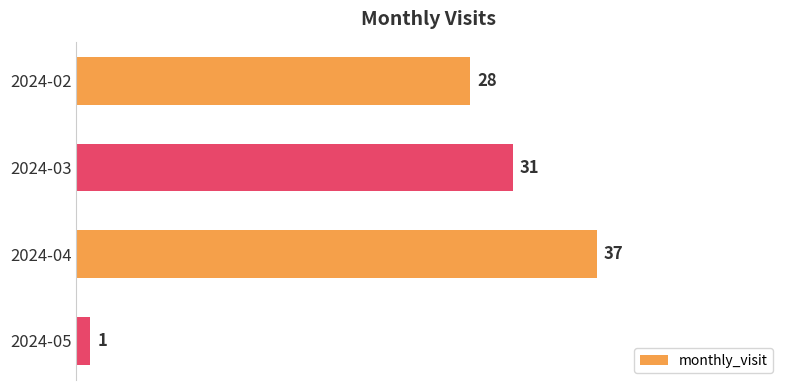

List the labels in order of value, largest first.

2024-04, 2024-03, 2024-02, 2024-05